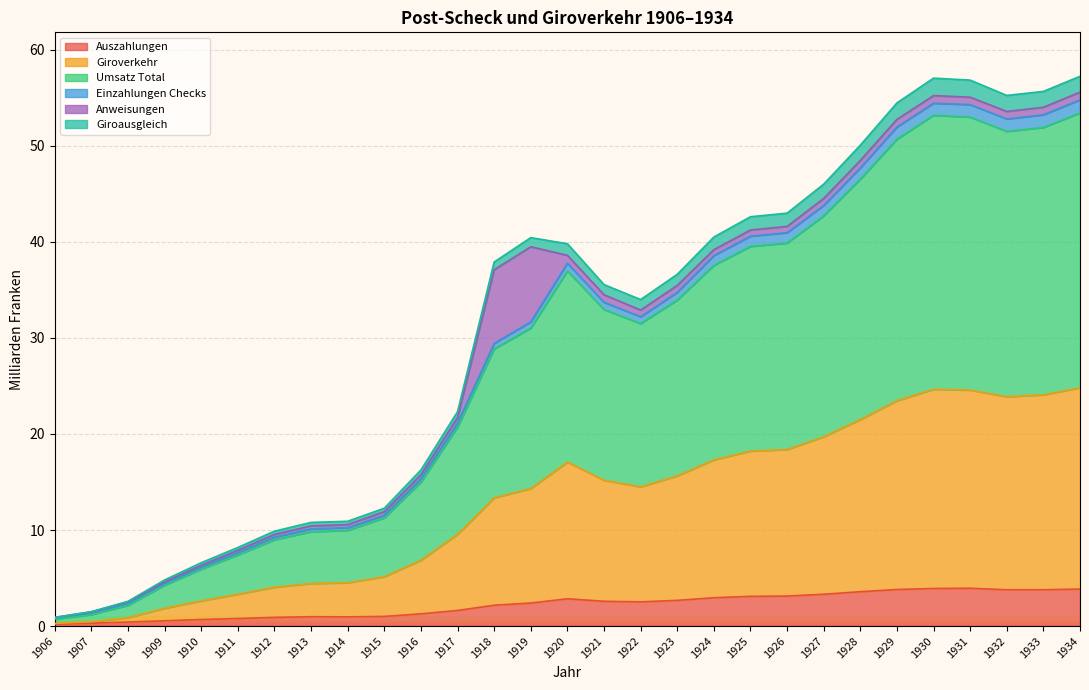

At which category does Auszahlungen reach its first local peak?

1913